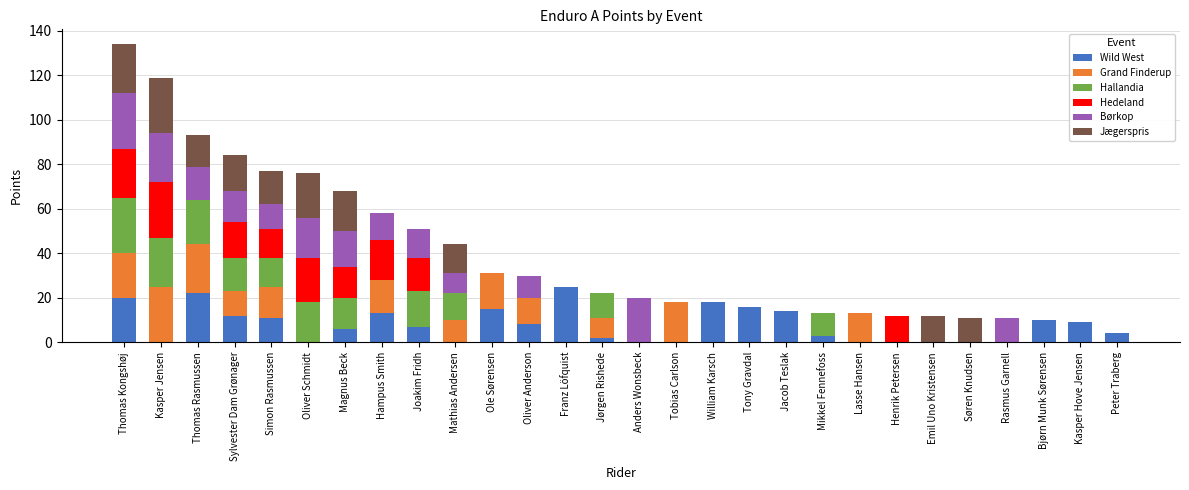

True or false: Wild West has a value of 0 at Henrik Petersen.

True